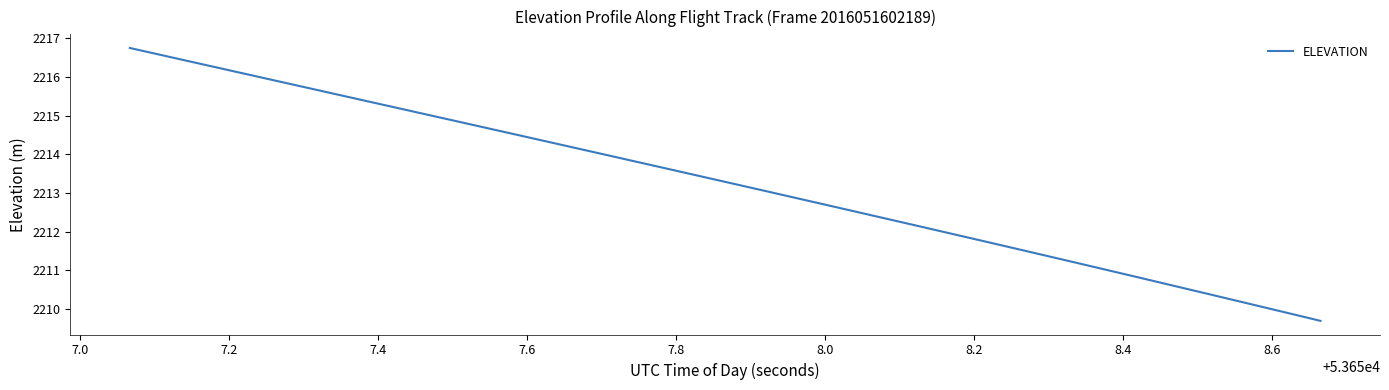

Is this an area chart (filled region under the line)?

No